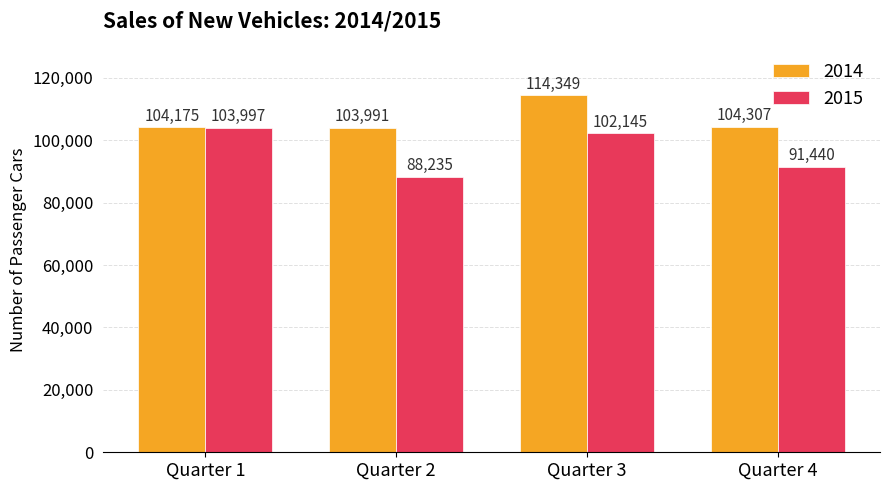

At how many categories does at least one series exceed 112176?

1